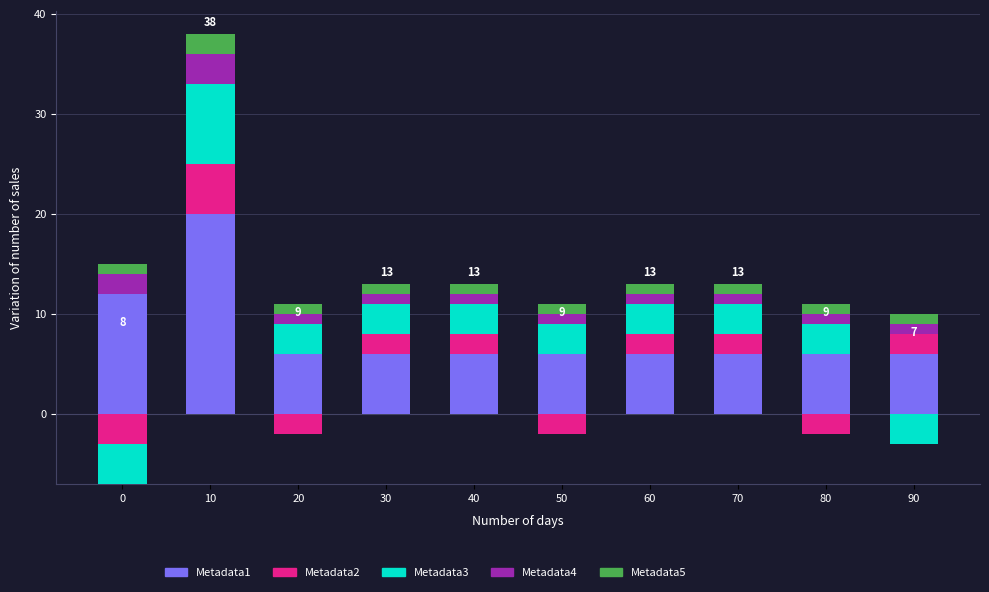

Between 40 and 80, which is larger?

40